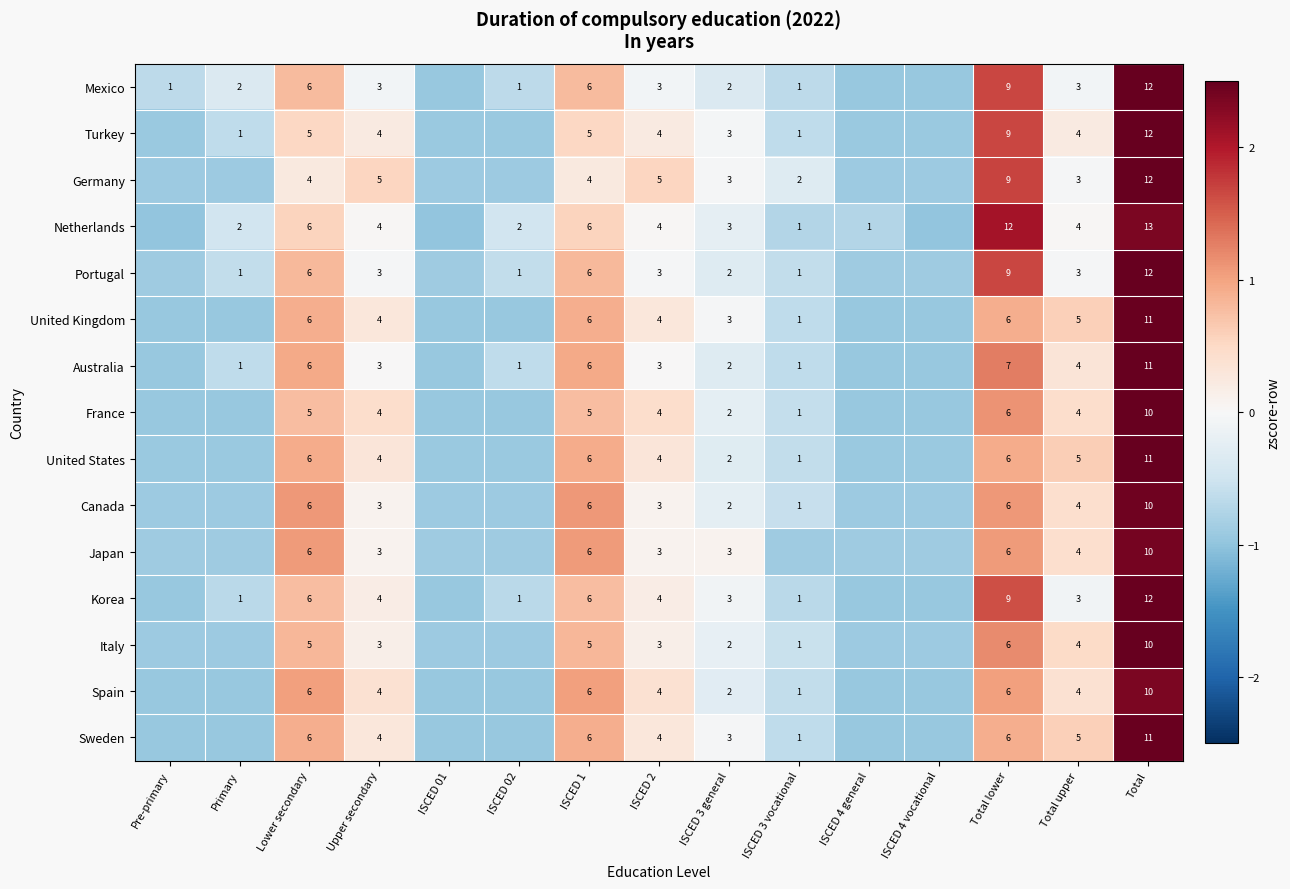

Is the value of Portugal at ISCED 3 general greater than the value of Australia at ISCED 1?

No